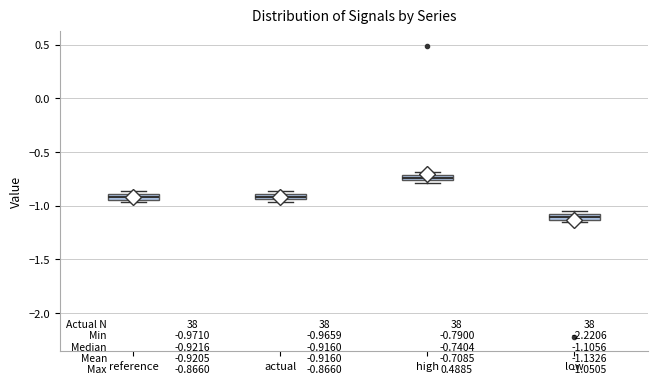

Which box has the highest median line?

high